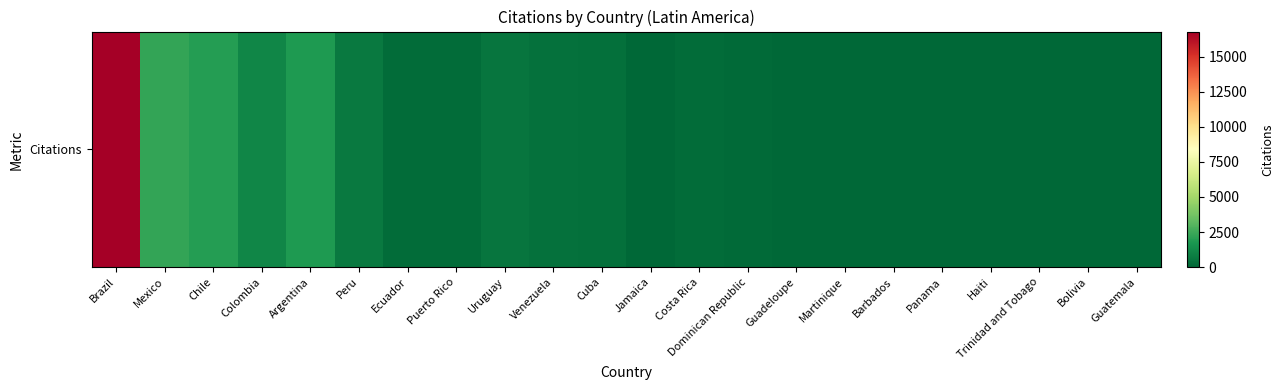

How many values are below 185?

11